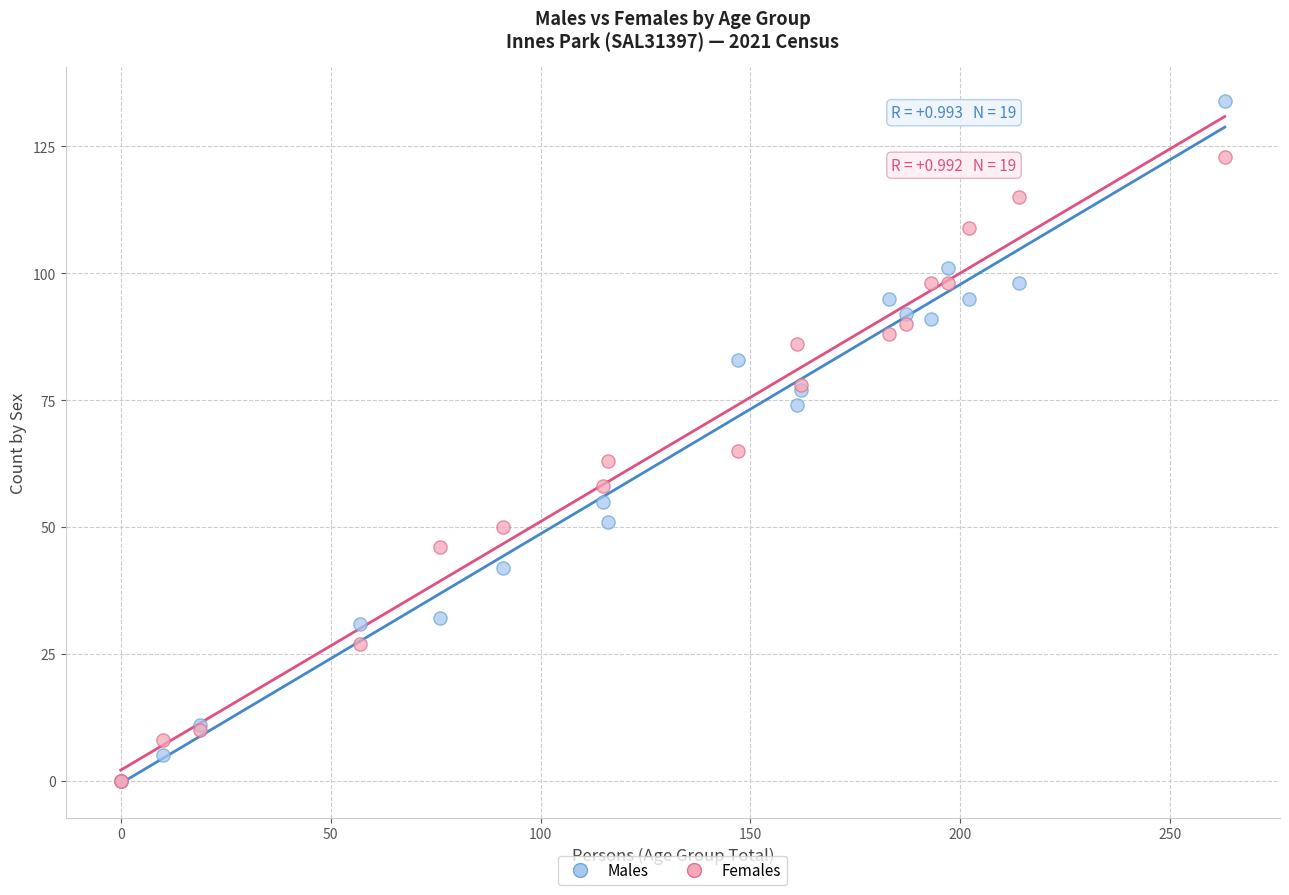

Across all series, what Y value is closest to 67?

65